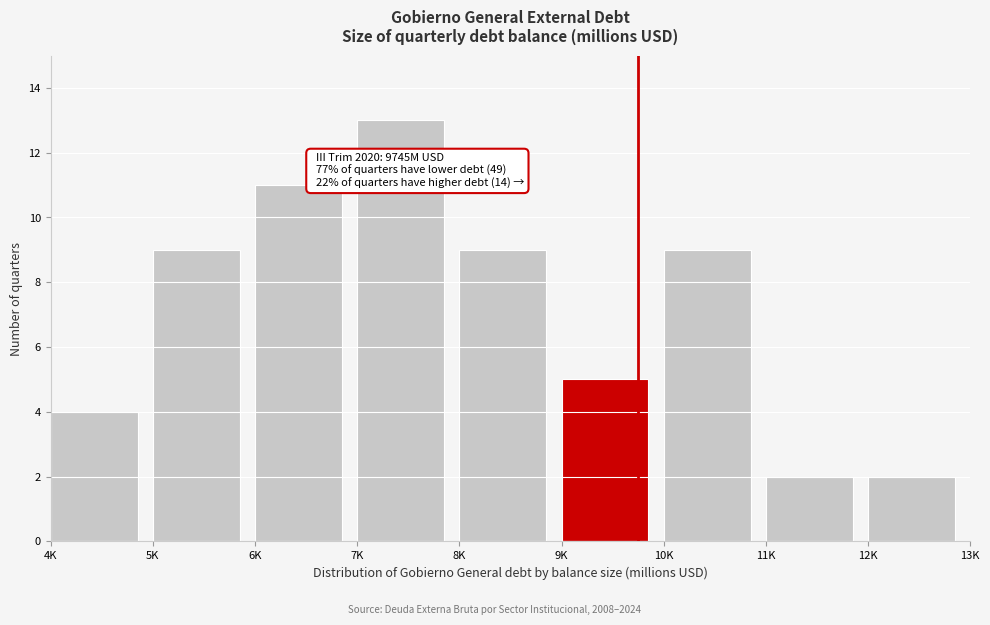

Reading left to right, extract all data points from this chart.

4K=4	5K=9	6K=11	7K=13	8K=9	9K=5	10K=9	11K=2	12K=2